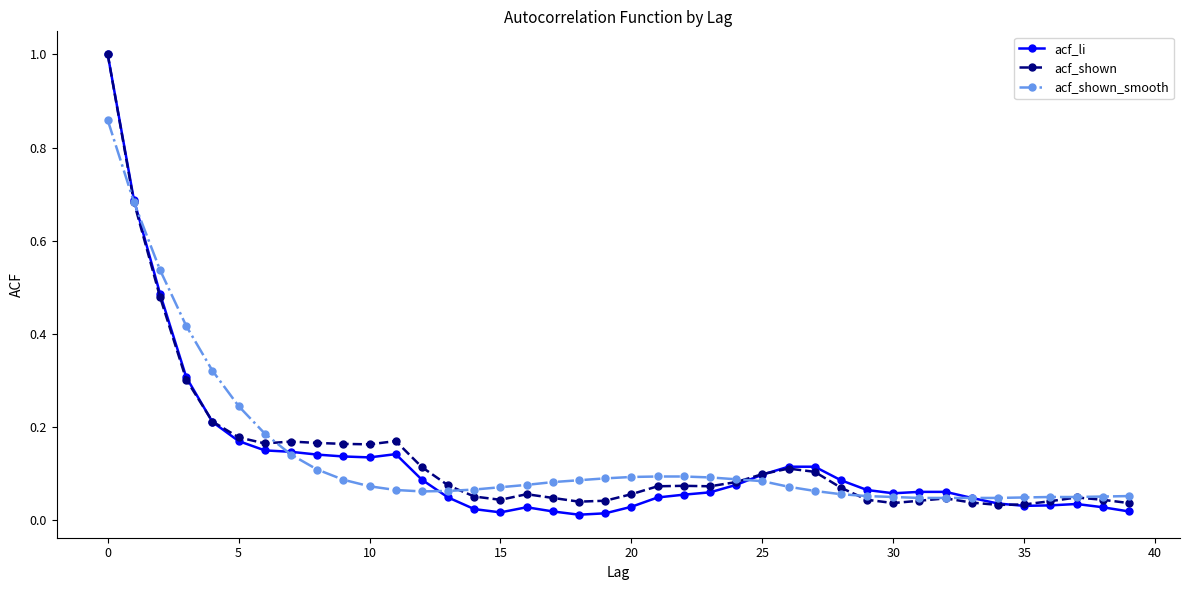

What is the sum of all acf_shown values?

5.5